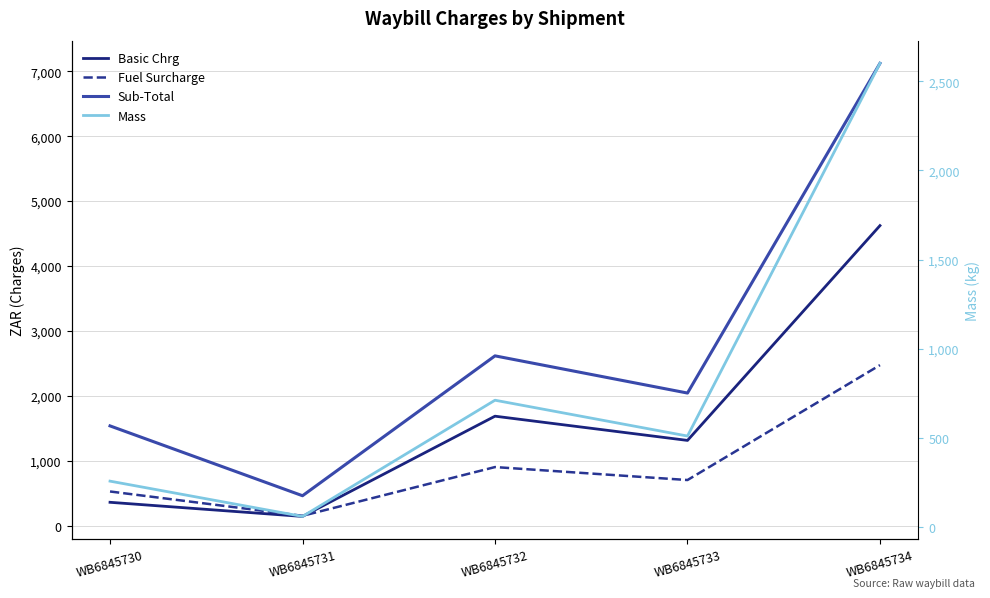

What is the difference between the maximum and second lowest values in the Basic Chrg series?

4262.5